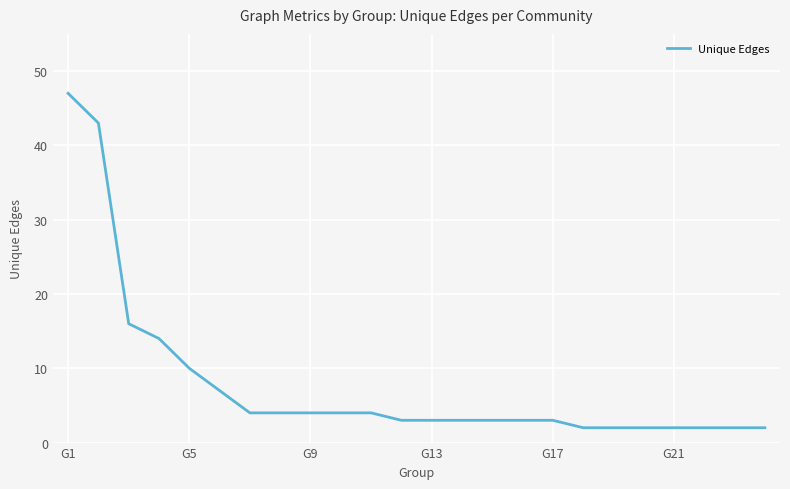

What is the maximum value shown in the chart?

47